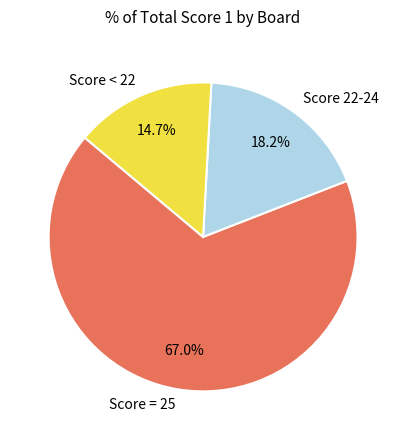

Rank the categories by value from lowest to highest.

Score < 22, Score 22-24, Score = 25